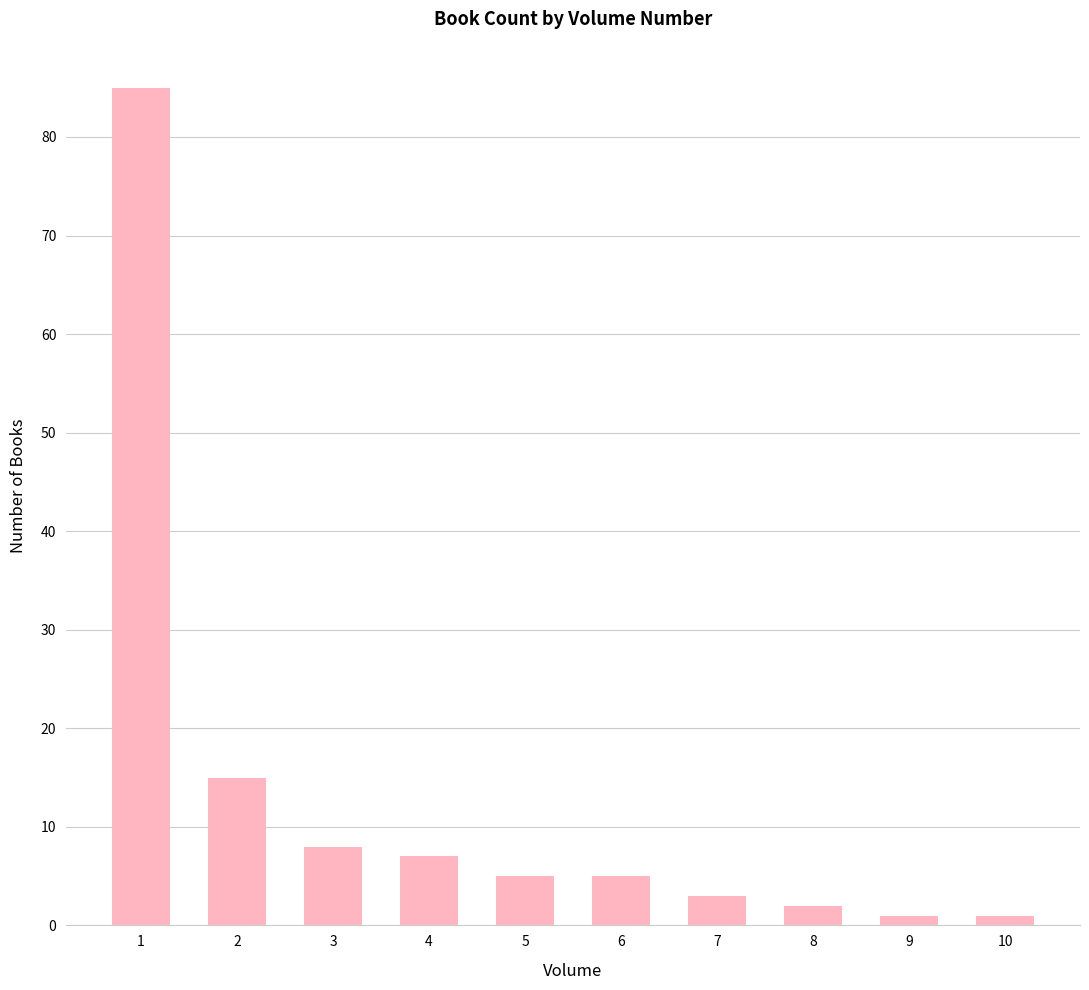

What is the difference between the maximum and minimum values?

84